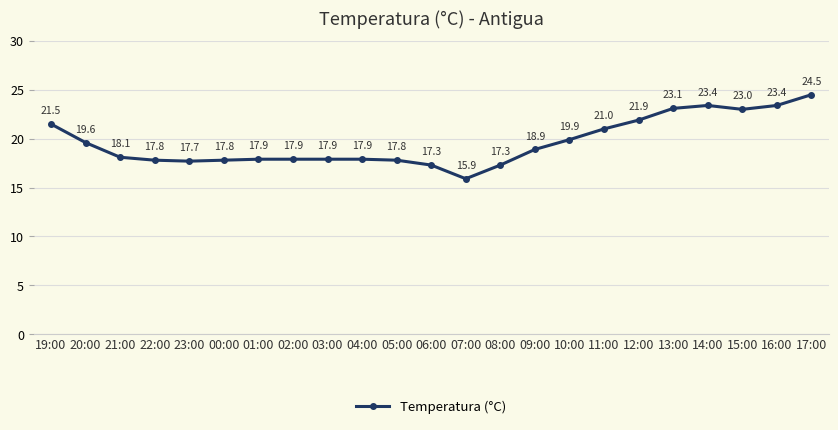

What is the sum of all values?

451.5